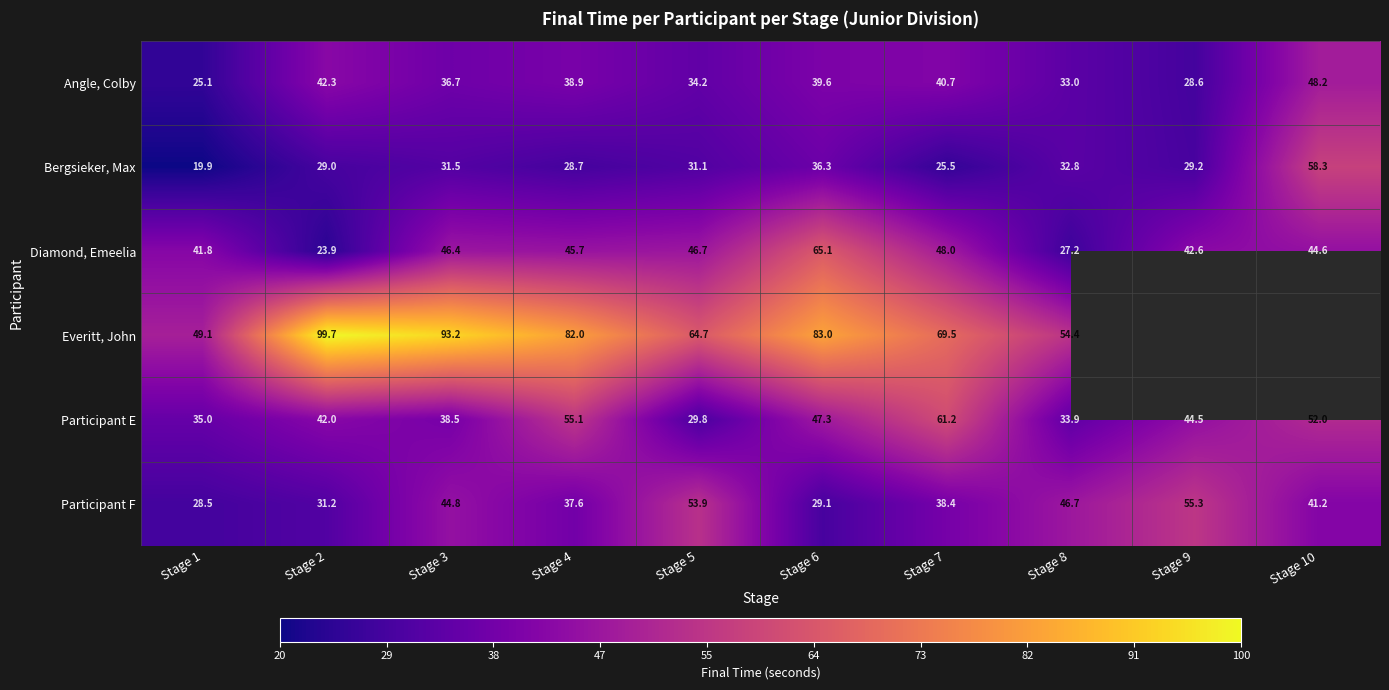

At how many categories does at least one series exceed 33?

10